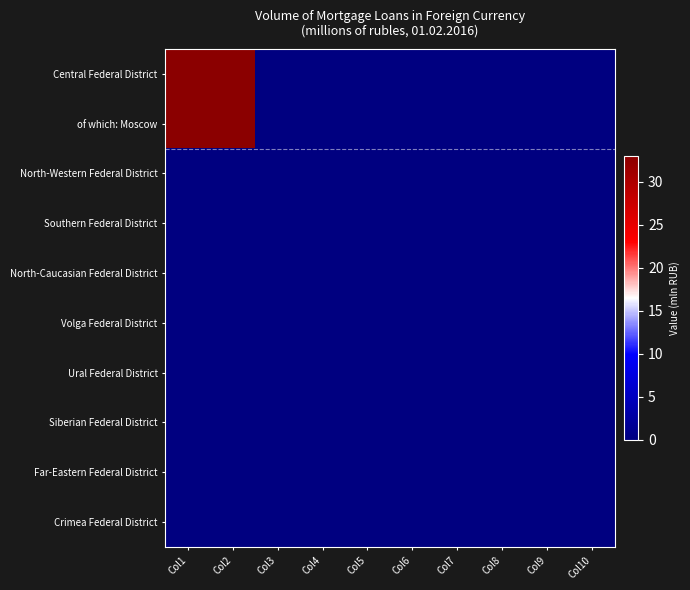

How many series are shown in this chart?

10